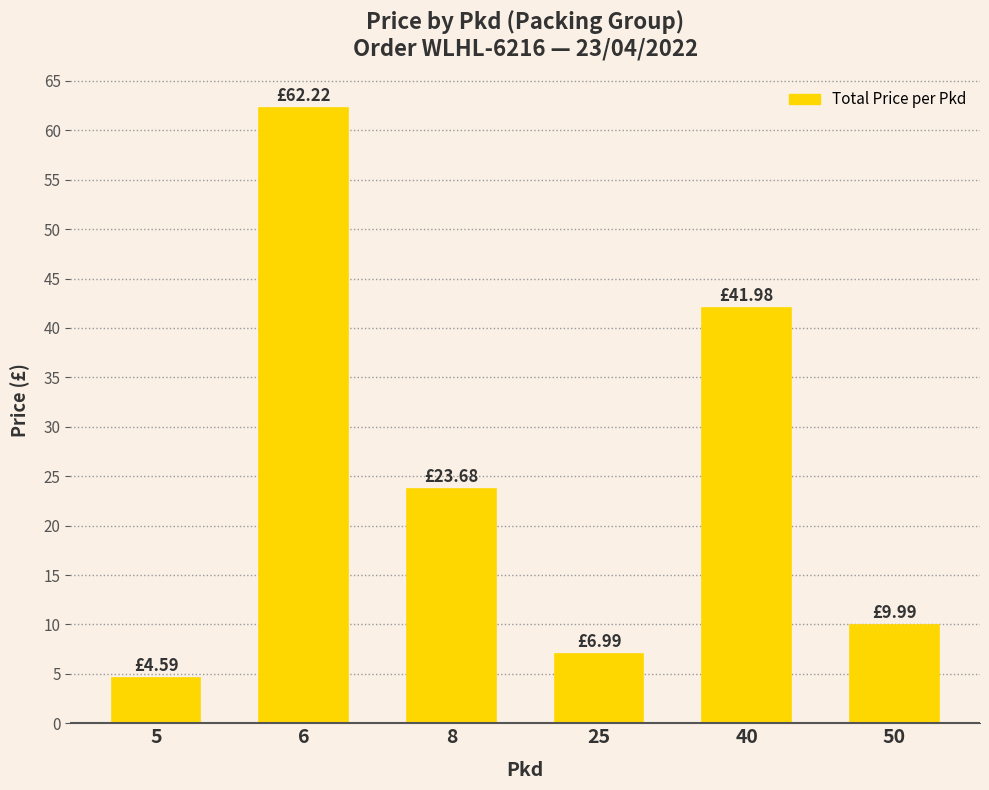

How many data points are less than 23?

3